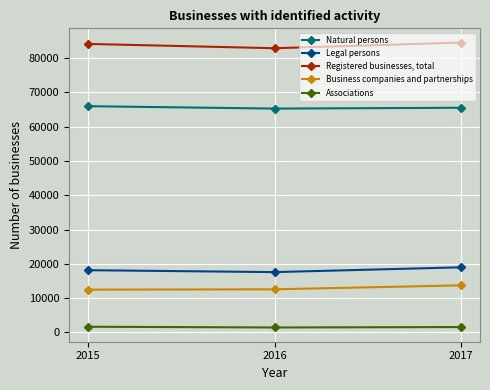

What is the total value across all series at 2016?

179670